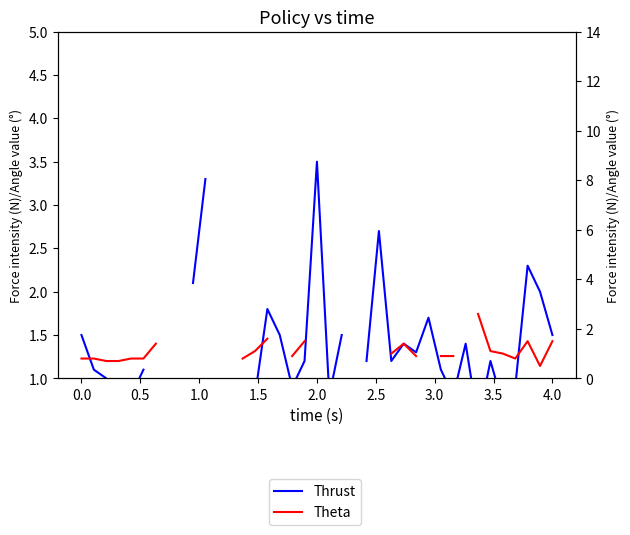

What is the difference between the second highest and second lowest values in the Thrust series?

1.5